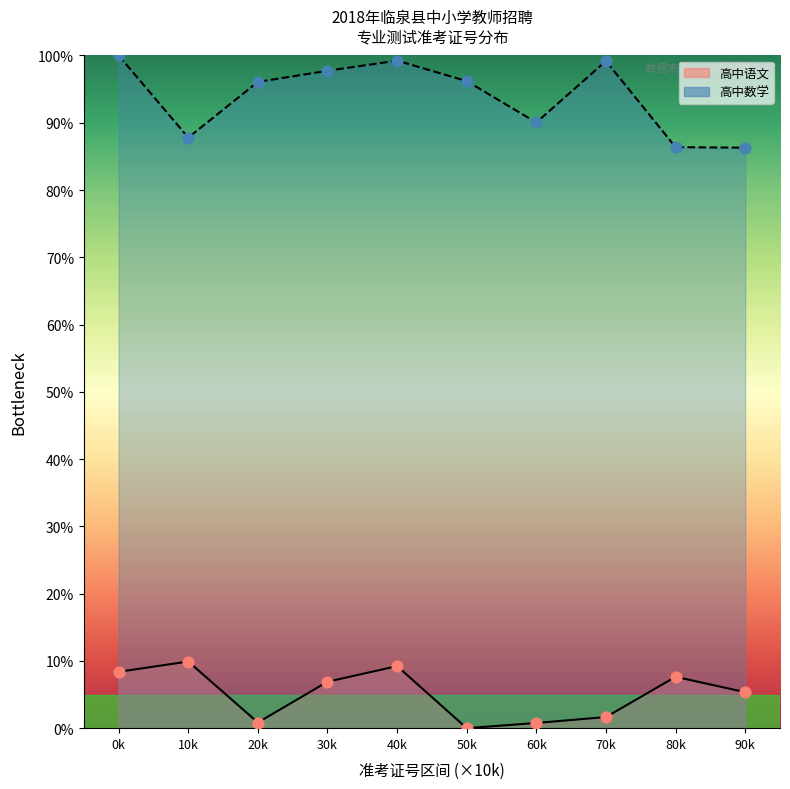

At which category is the sum across all series the highest?

40k